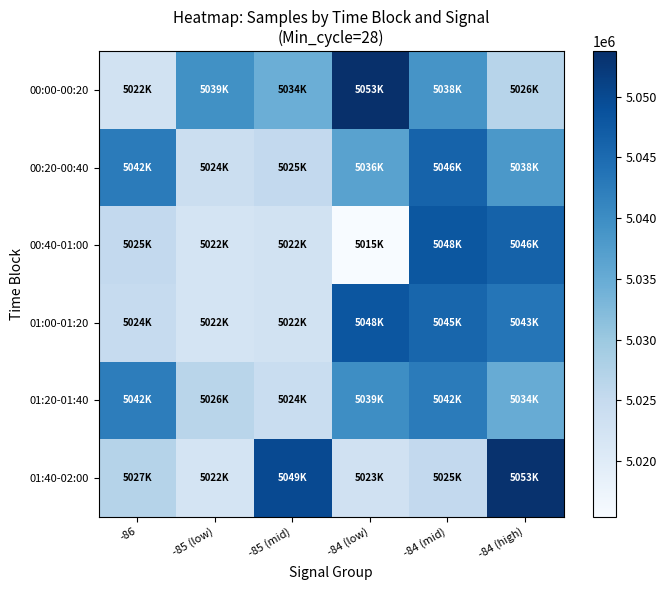

What is the difference between the highest and lowest values at -85 (mid)?

27221